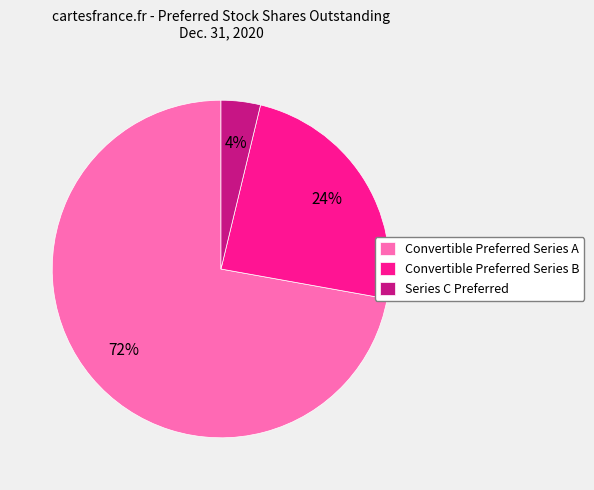

Is the sum of Convertible Preferred Series B and Series C Preferred greater than half?

No